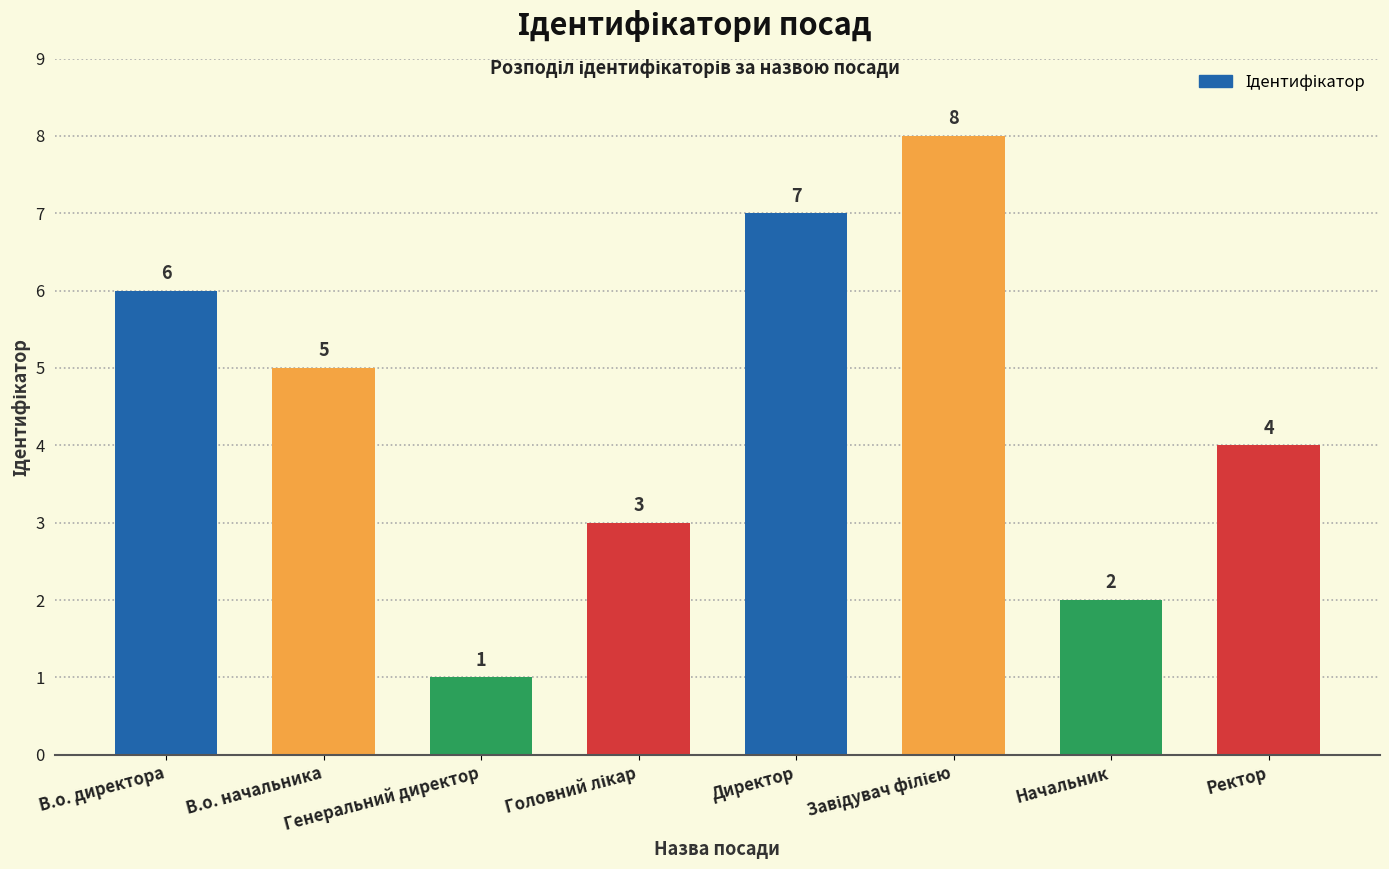

Is it true that the value at Директор is 7?

True